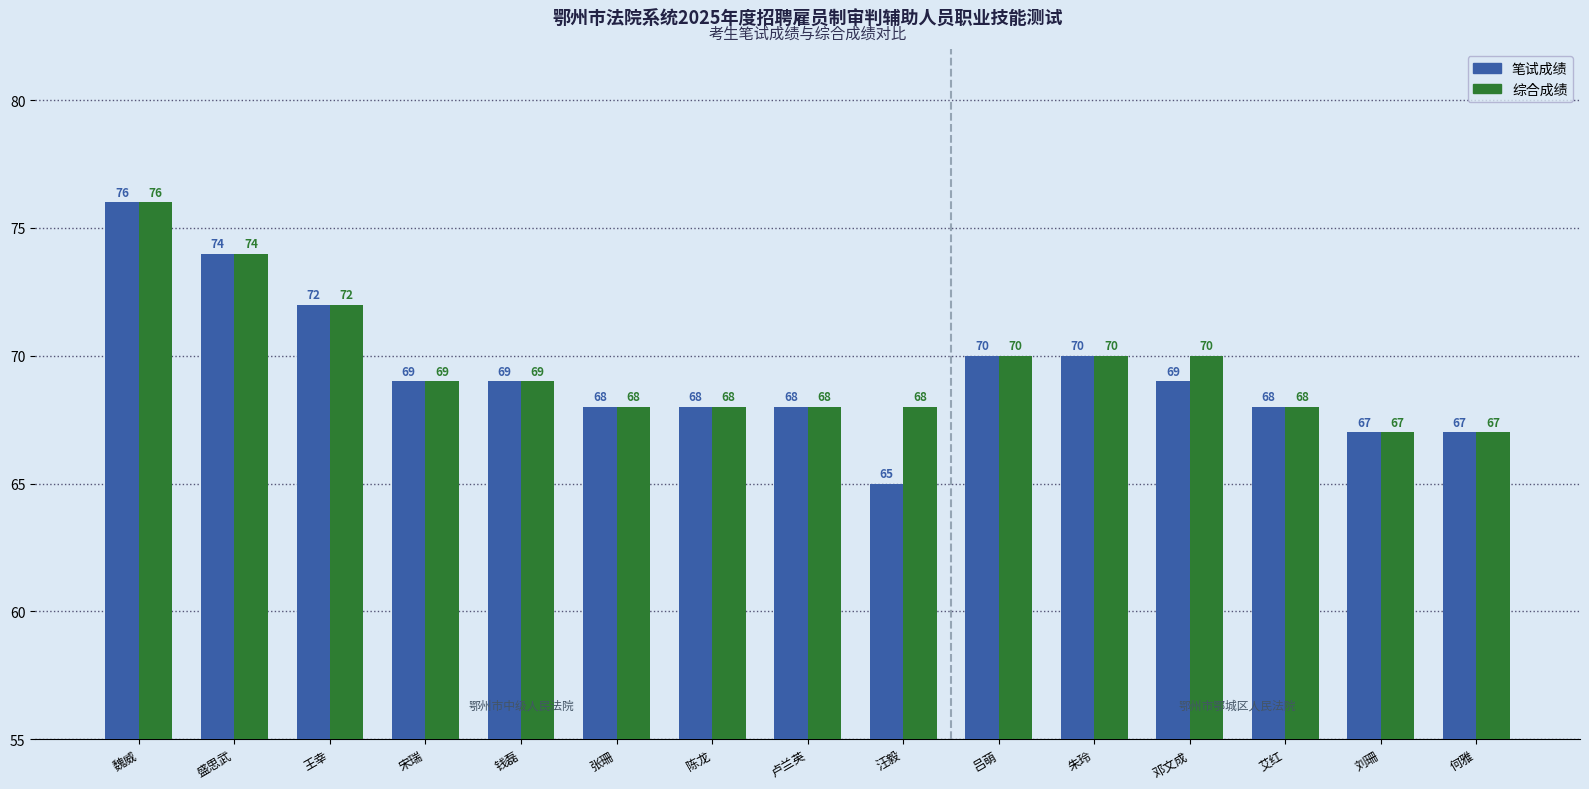

Are the bars horizontal?

No